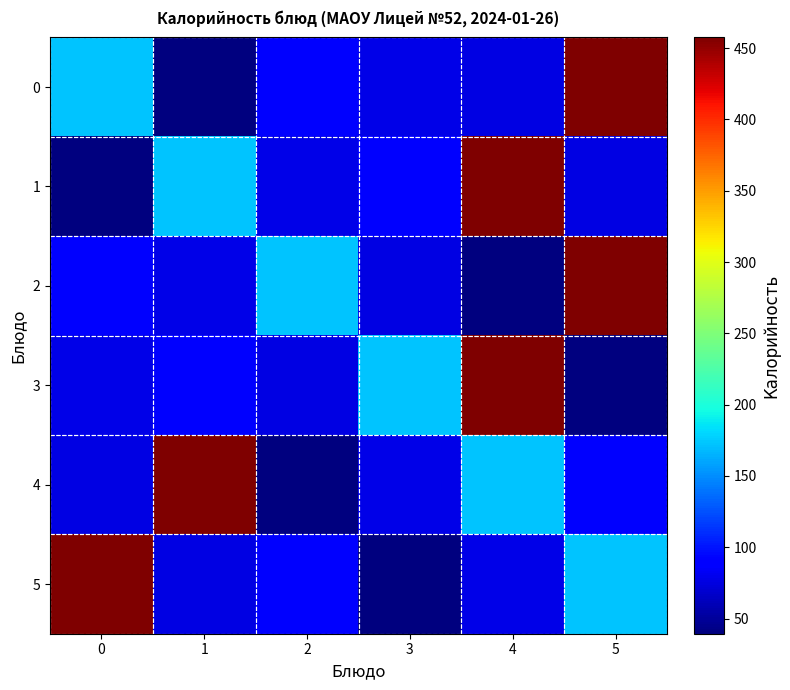

Reading left to right, list all the values displayed in this chart.

0: 0=172.6	1=39.4	2=91.0	3=78.0	4=76.5	5=457.5
1: 0=39.4	1=172.6	2=78.0	3=91.0	4=457.5	5=76.5
2: 0=91.0	1=78.0	2=172.6	3=76.5	4=39.4	5=457.5
3: 0=78.0	1=91.0	2=76.5	3=172.6	4=457.5	5=39.4
4: 0=76.5	1=457.5	2=39.4	3=78.0	4=172.6	5=91.0
5: 0=457.5	1=76.5	2=91.0	3=39.4	4=78.0	5=172.6